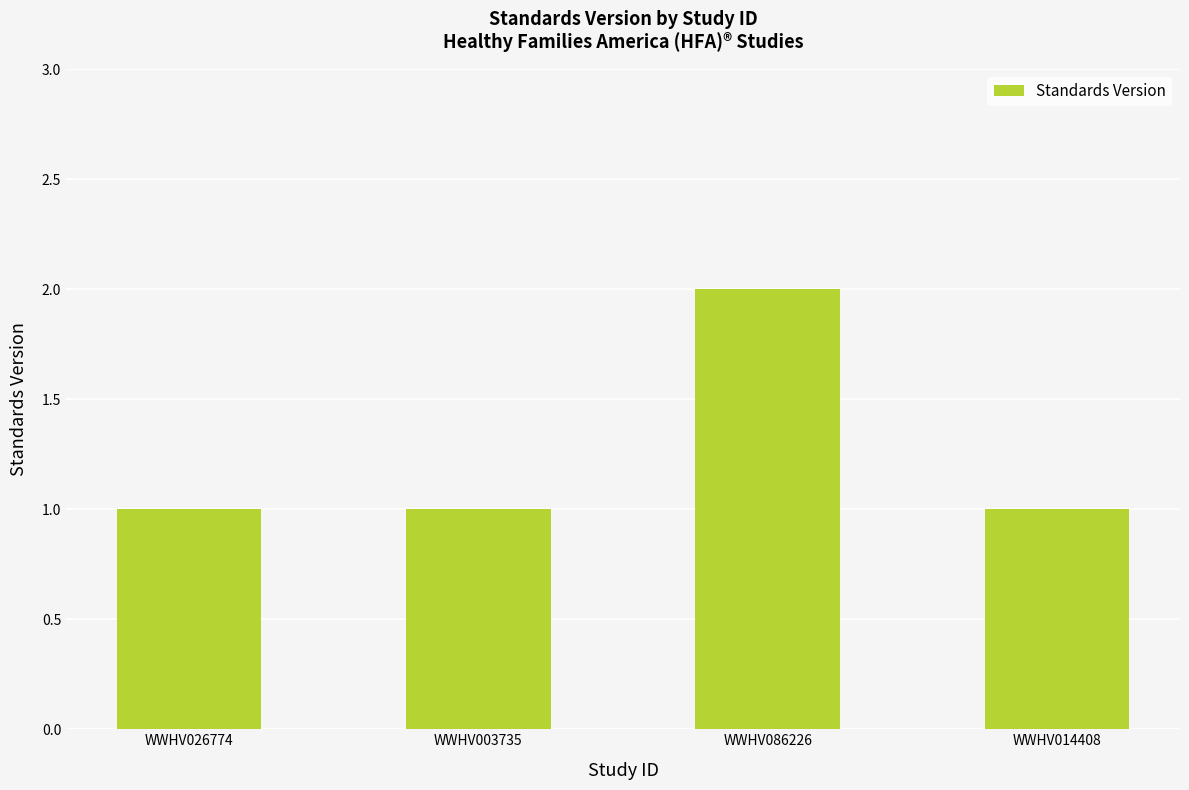

True or false: the data shows 2 at WWHV014408.

False